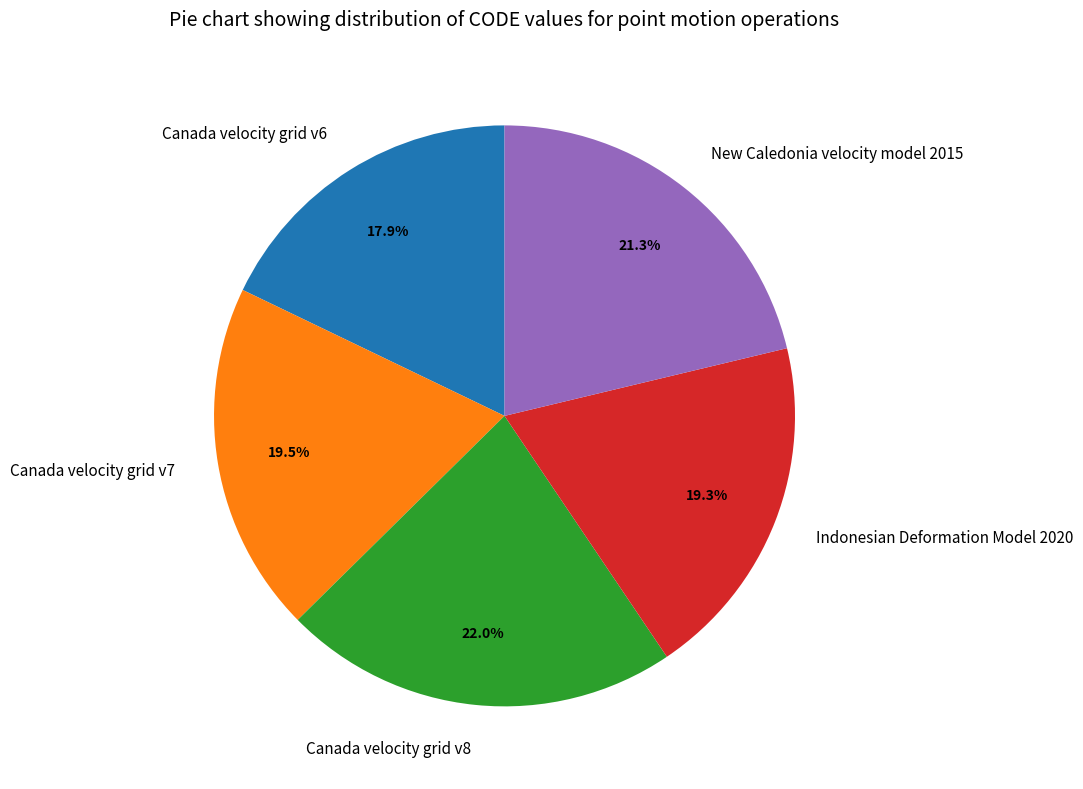

Does New Caledonia velocity model 2015 account for over 50% of the chart?

No